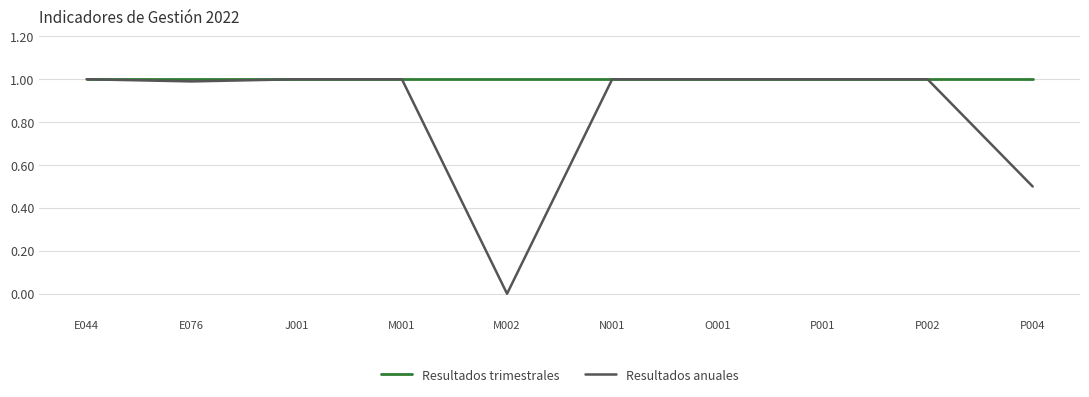

Reading left to right, transcribe all the data shown in this chart.

Resultados trimestrales: E044=1.0	E076=1.0	J001=1.0	M001=1.0	M002=1.0	N001=1.0	O001=1.0	P001=1.0	P002=1.0	P004=1.0
Resultados anuales: E044=1.0	E076=1.0	J001=1.0	M001=1.0	M002=0.0	N001=1.0	O001=1.0	P001=1.0	P002=1.0	P004=0.5